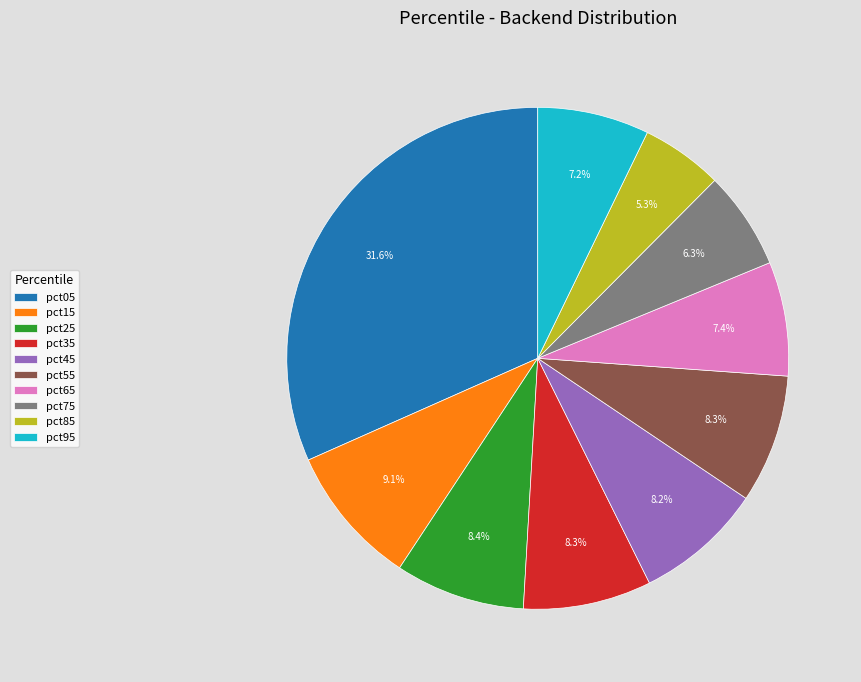

To the nearest percent, what portion does pct55 represent?

8%